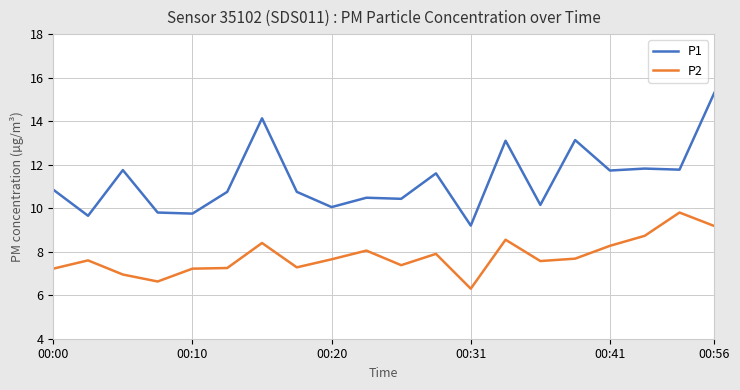

Which series has the largest total across all categories?

P1